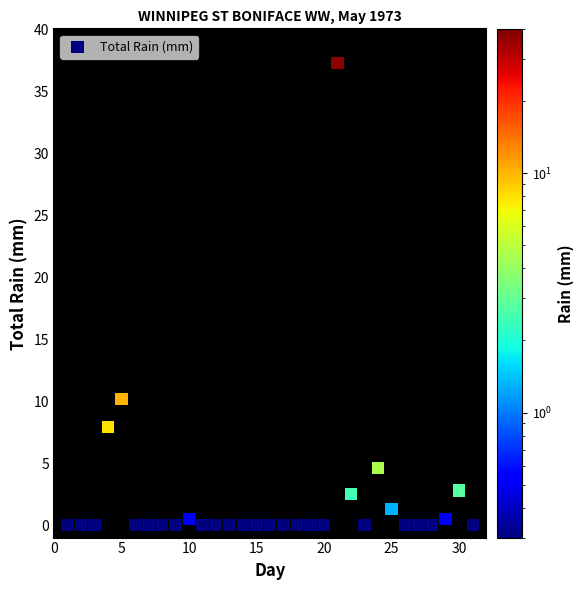

What Y value in the scatter plot is closest to 18?

10.2